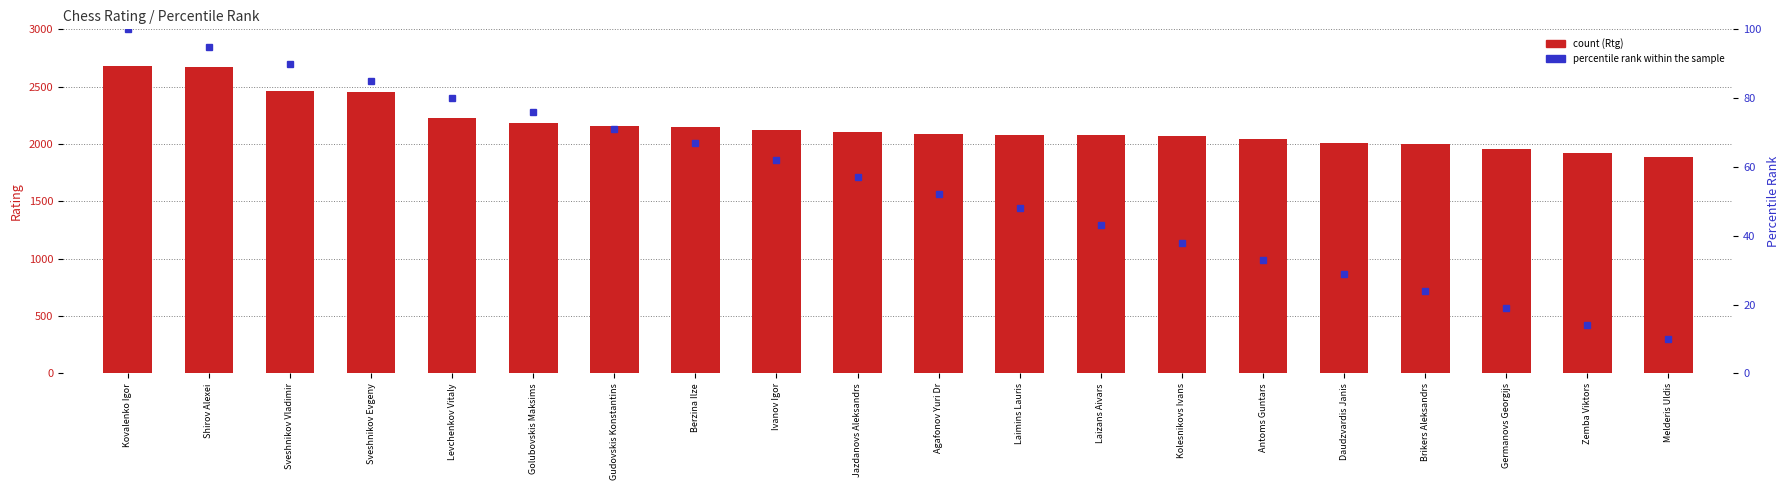

What is the difference between the Rtg values at Melderis Uldis and Daudzvardis Janis?

122